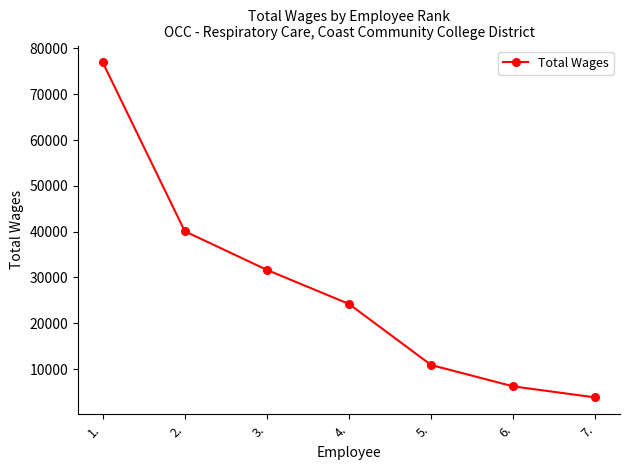

What is the value of the 1st point from the left?

76976